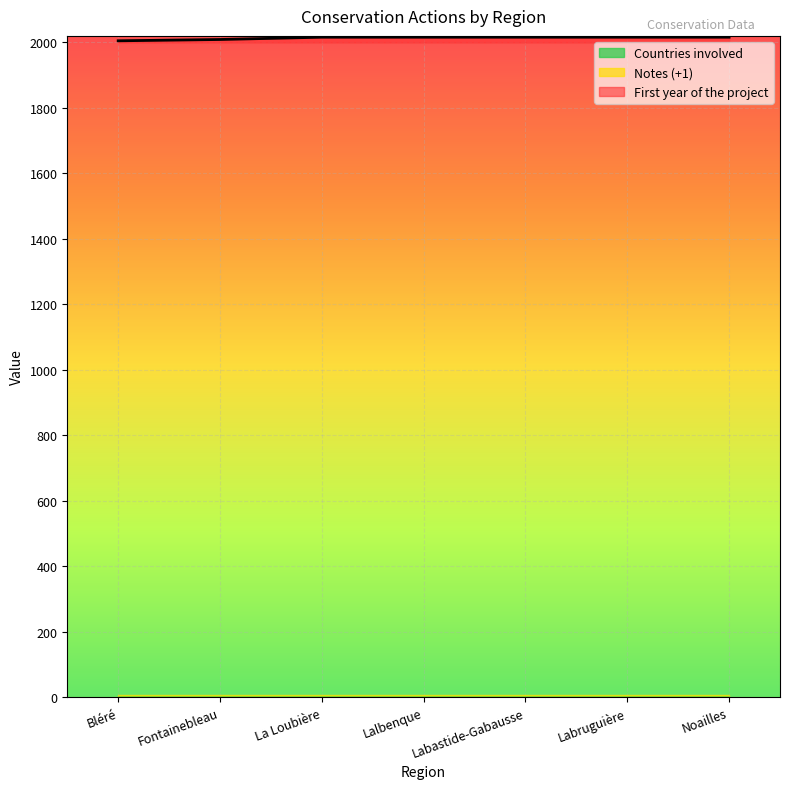

Rank the categories by First year of the project value from lowest to highest.

Bléré, Fontainebleau, La Loubière, Lalbenque, Labastide-Gabausse, Labruguière, Noailles